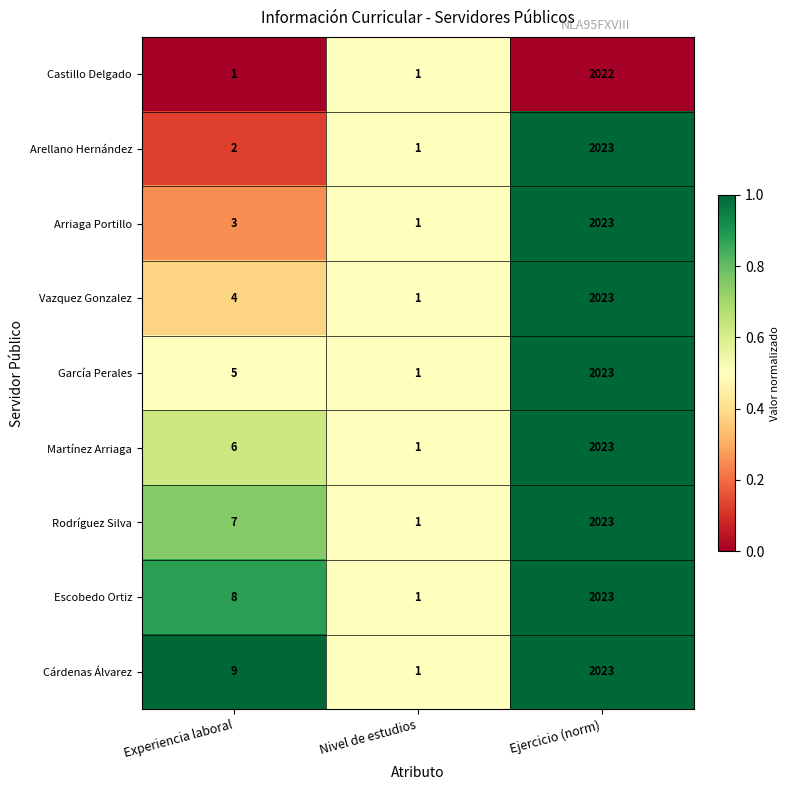

What is the total value across all series at Ejercicio (norm)?

18206